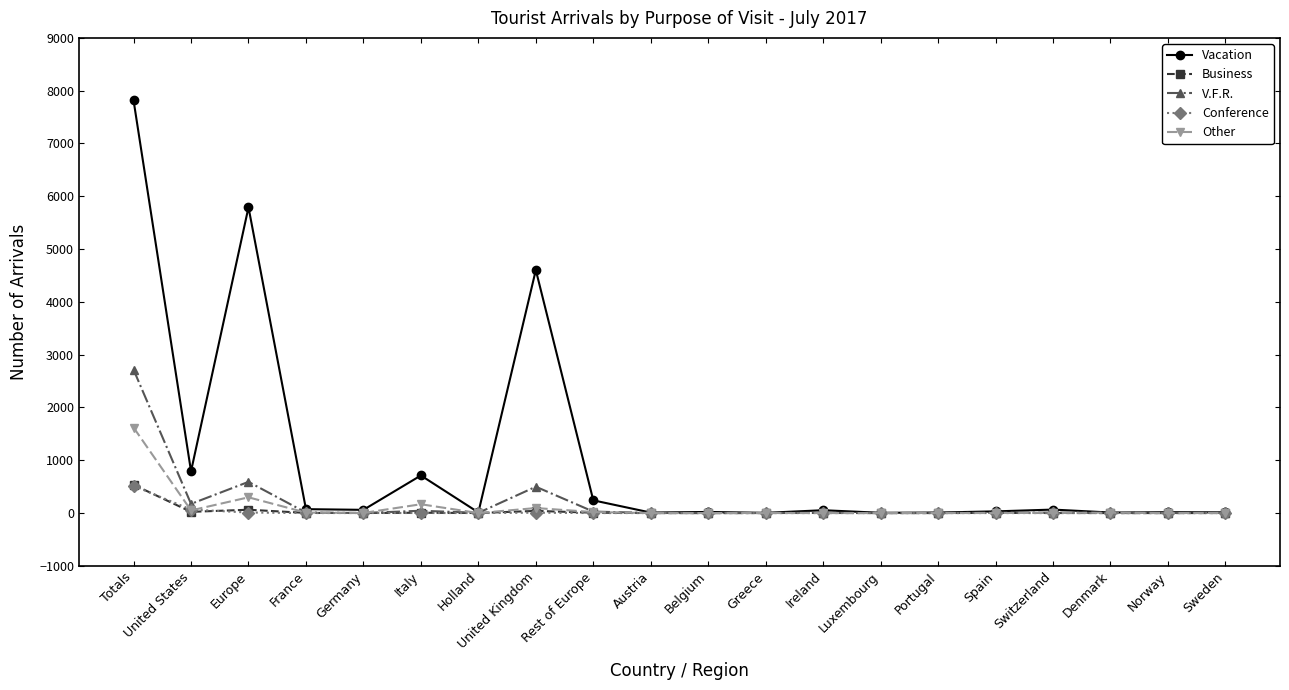

What is the label of the 20th point from the left?

Sweden